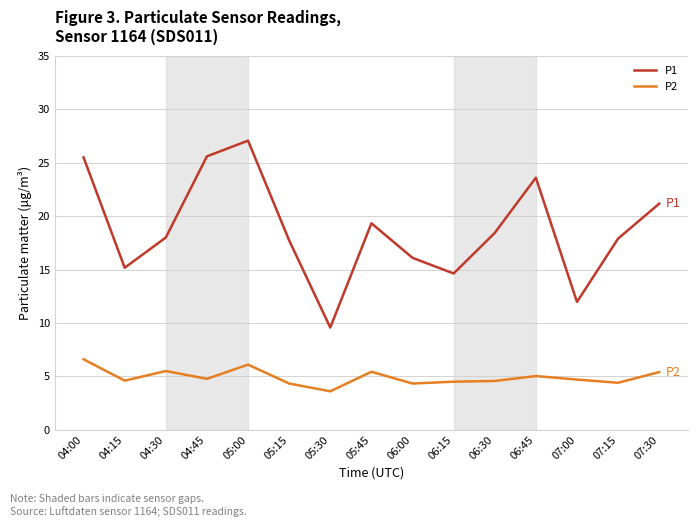

What are all the series names shown in the legend?

P1, P2